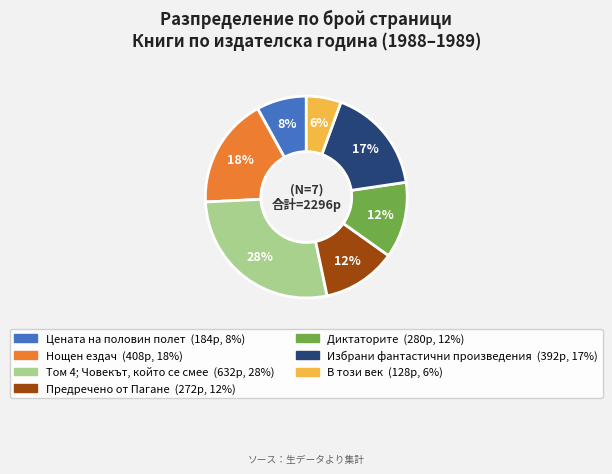

To the nearest percent, what is the combined percentage of Избрани фантастични произведения and Диктаторите?

29%